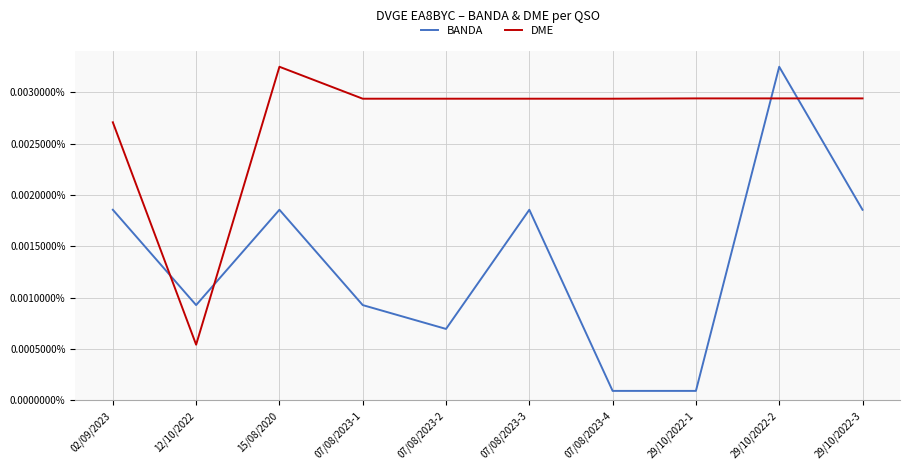

In BANDA, how many points are higher than both neighbors (excluding endpoints)?

3